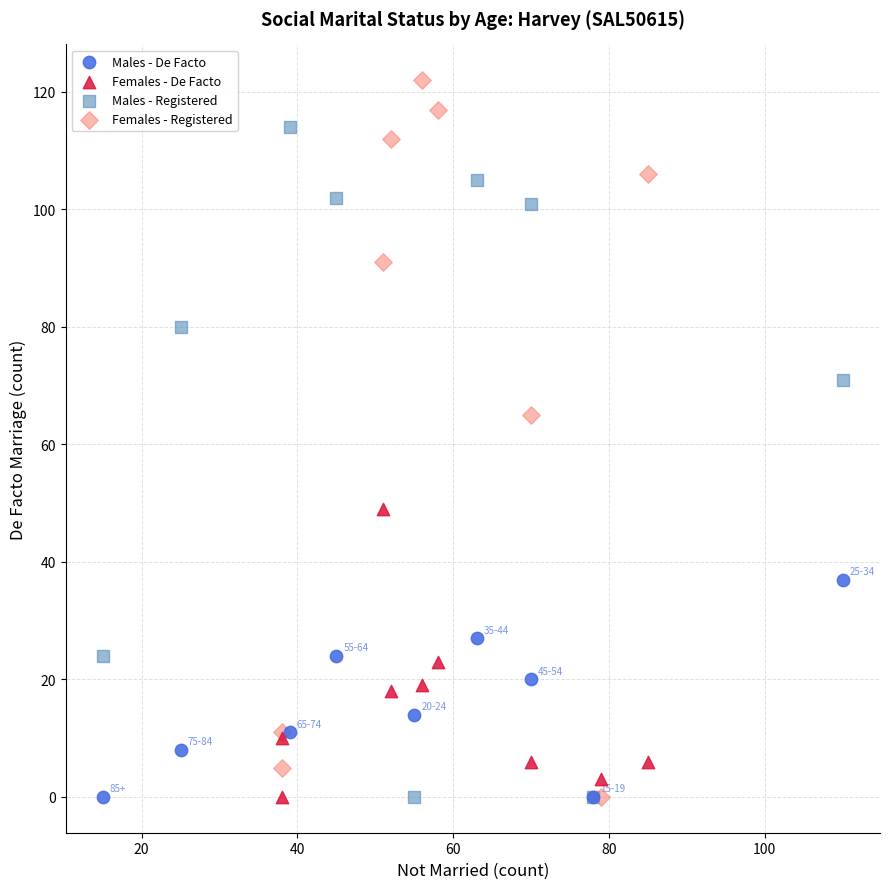

Which series reaches the maximum Y coordinate?

Females - Registered